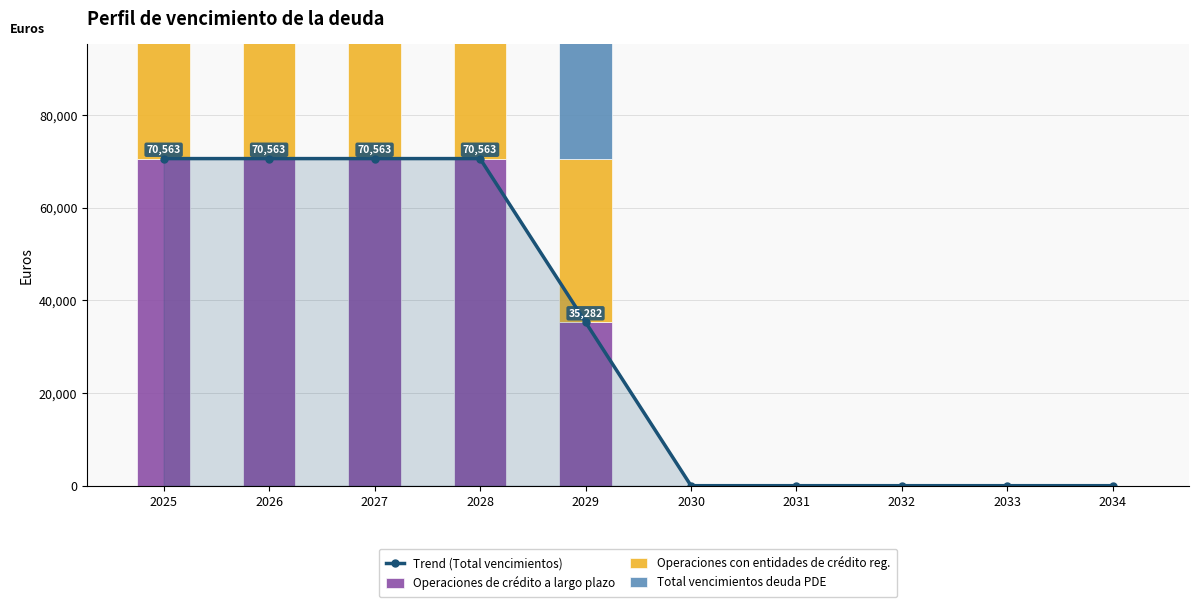

How many values in the Total vencimientos deuda PDE series are below 35281?

5